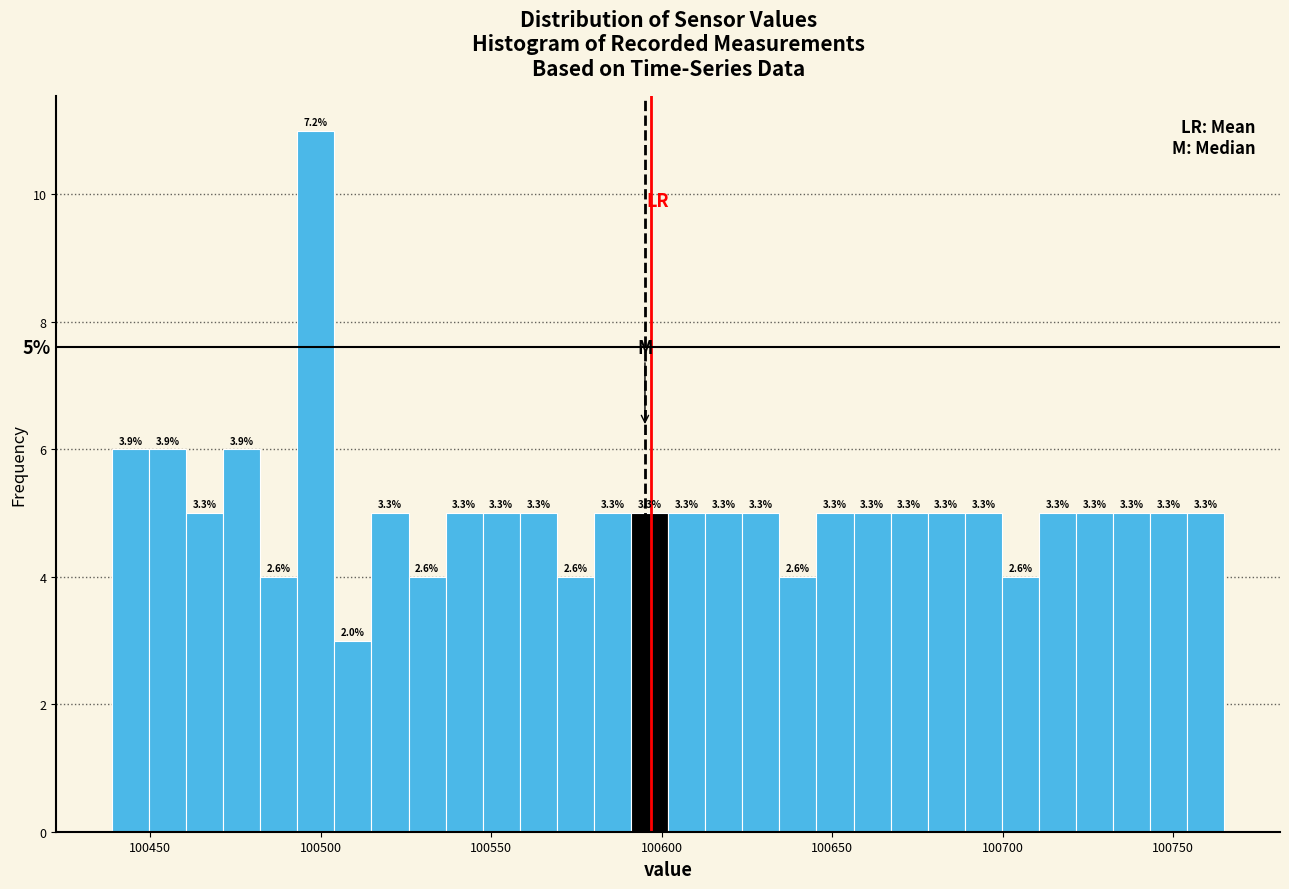

Read against the x-axis, roughly where is the centre of the tallest bar?

100500